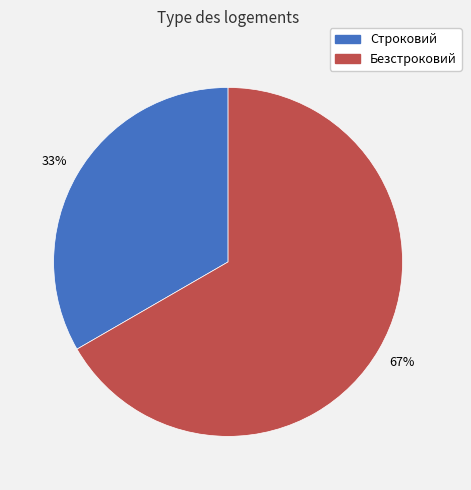

To the nearest percent, what is the average slice percentage?

50%